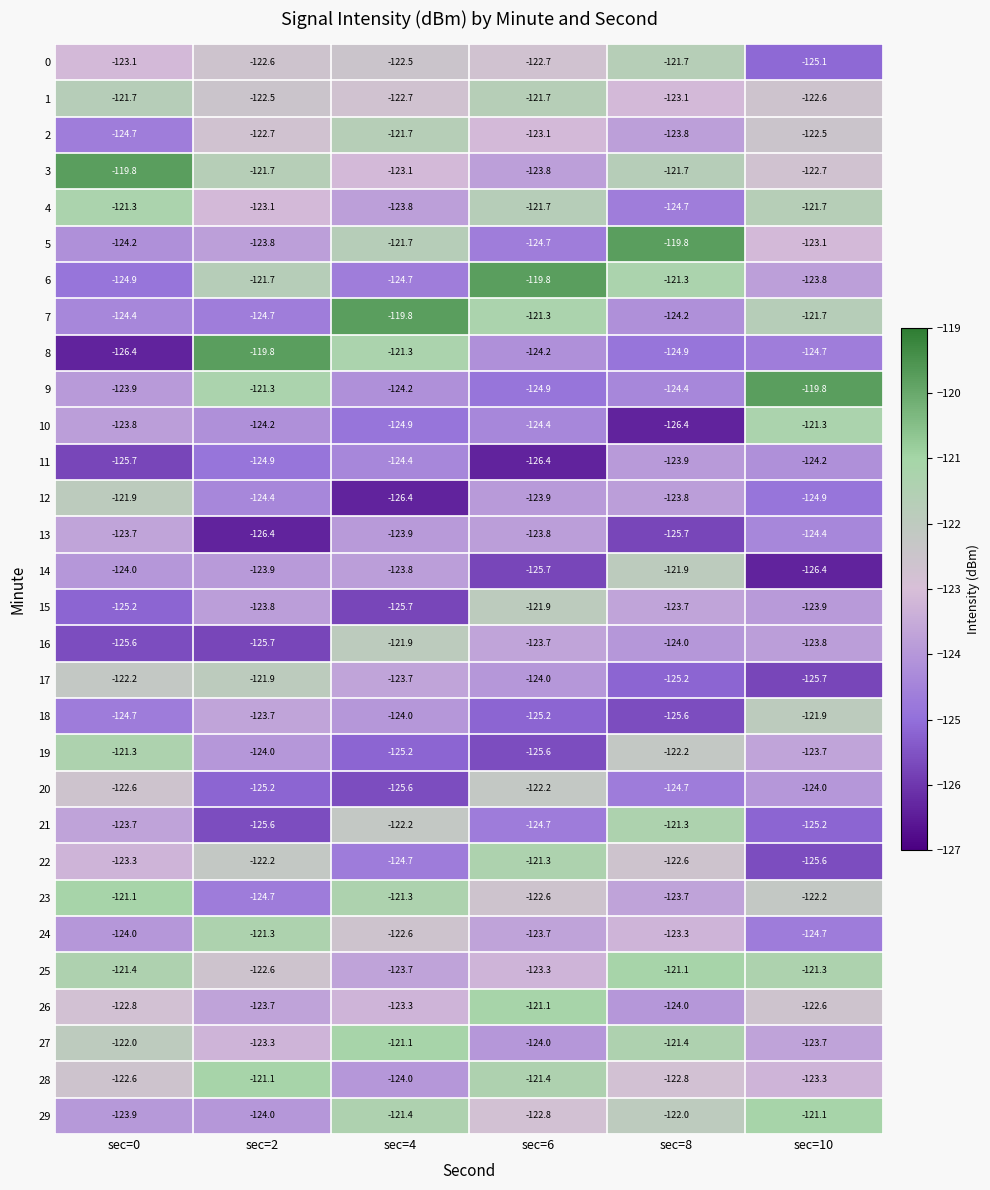

What is the difference between the highest and lowest values at sec=2?

6.6